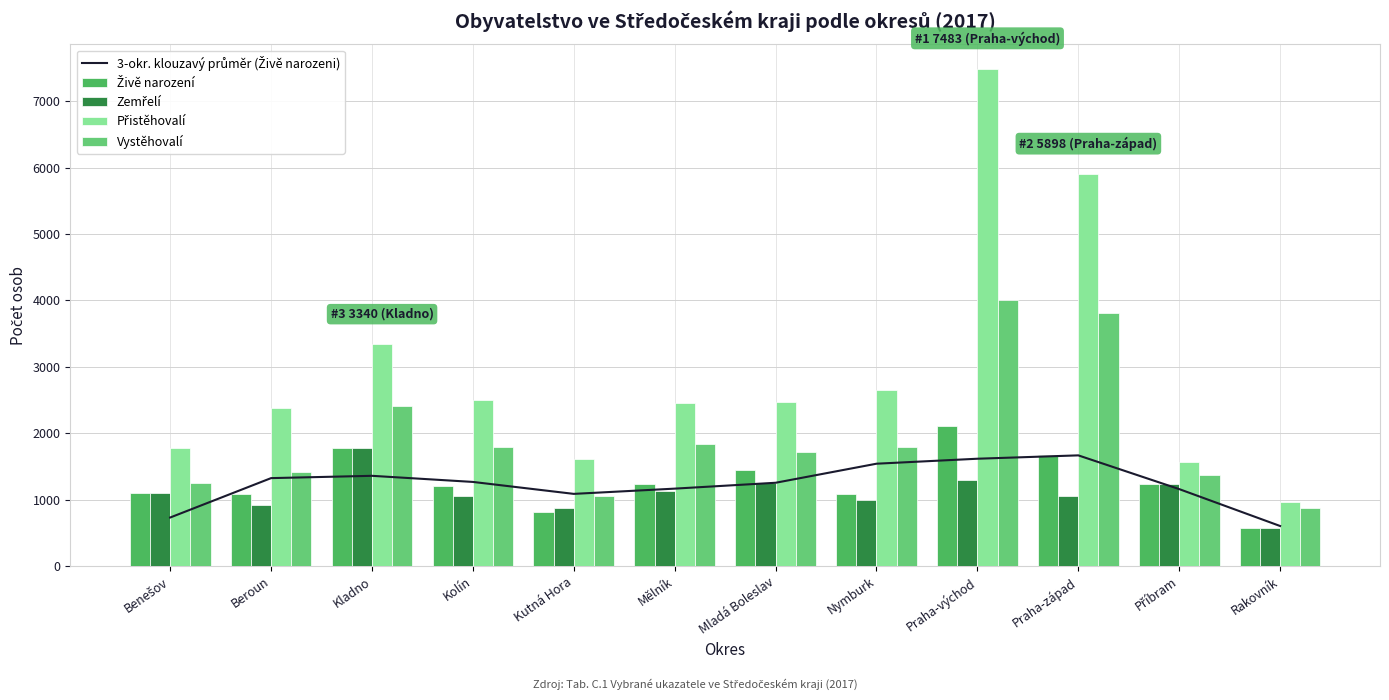

Which series has the largest total across all categories?

Přistěhovalí